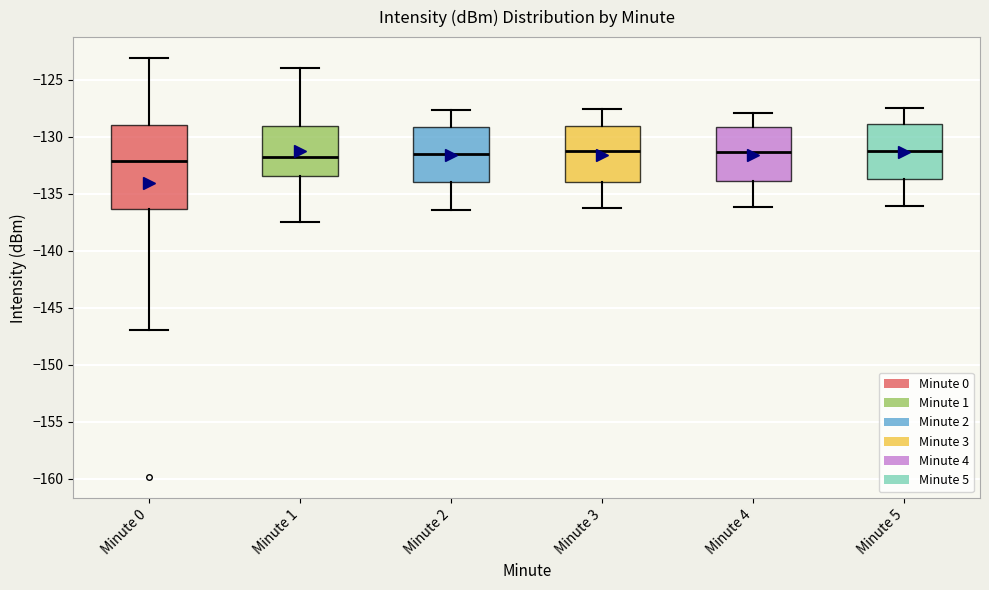

Reading left to right, read every box against the y-axis: the position of its median line, the range the box covers, and the ends of its whiskers. The values are not printed on the chart, so give them approximately, as read against the axis.

Minute 0: median -132.0, box -136.5 to -129.0, whiskers -147.0 to -123.0
Minute 1: median -131.5, box -133.5 to -129.0, whiskers -137.5 to -124.0
Minute 2: median -131.5, box -134.0 to -129.0, whiskers -136.5 to -127.5
Minute 3: median -131.0, box -134.0 to -129.0, whiskers -136.5 to -127.5
Minute 4: median -131.5, box -134.0 to -129.0, whiskers -136.0 to -128.0
Minute 5: median -131.5, box -133.5 to -129.0, whiskers -136.0 to -127.5